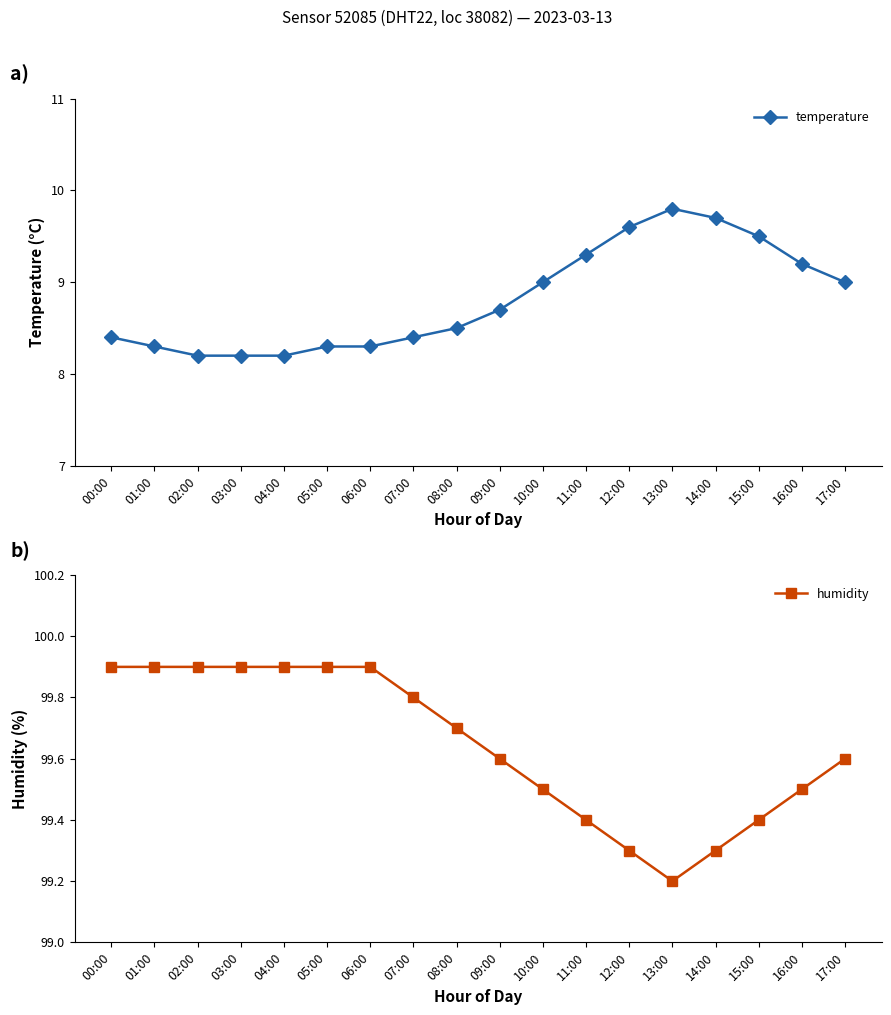

What is the label of the 14th point from the right?

04:00